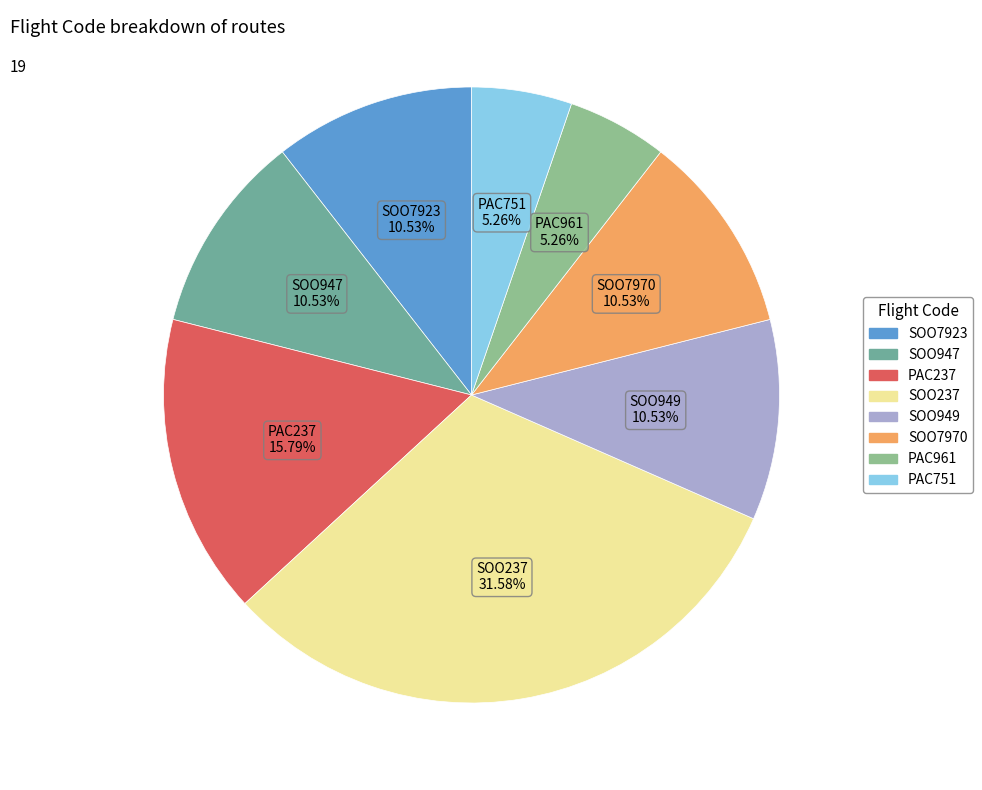

To the nearest percent, what portion does SOO7923 represent?

11%